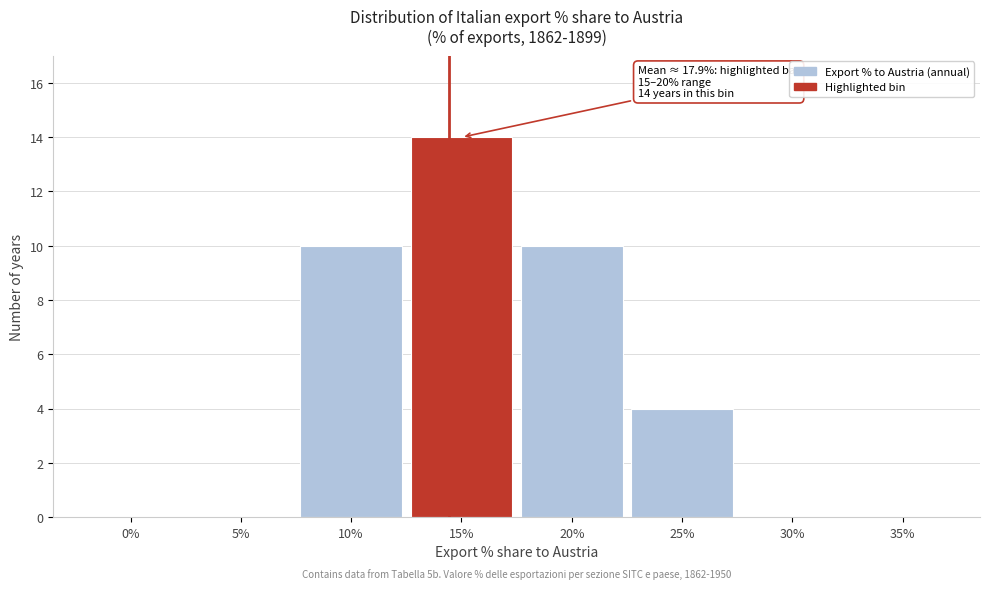

Reading left to right, extract all data points from this chart.

0%=0	5%=0	10%=10	15%=14	20%=10	25%=4	30%=0	35%=0